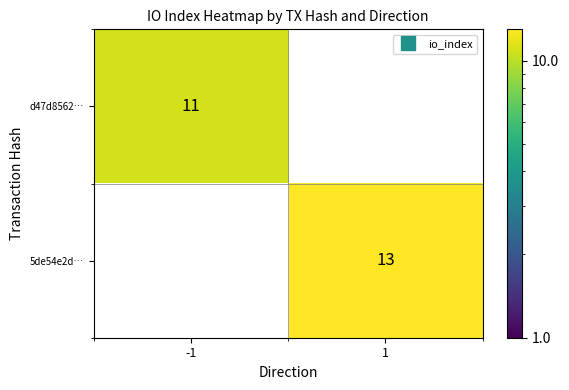

What is the greatest value displayed?

13.0